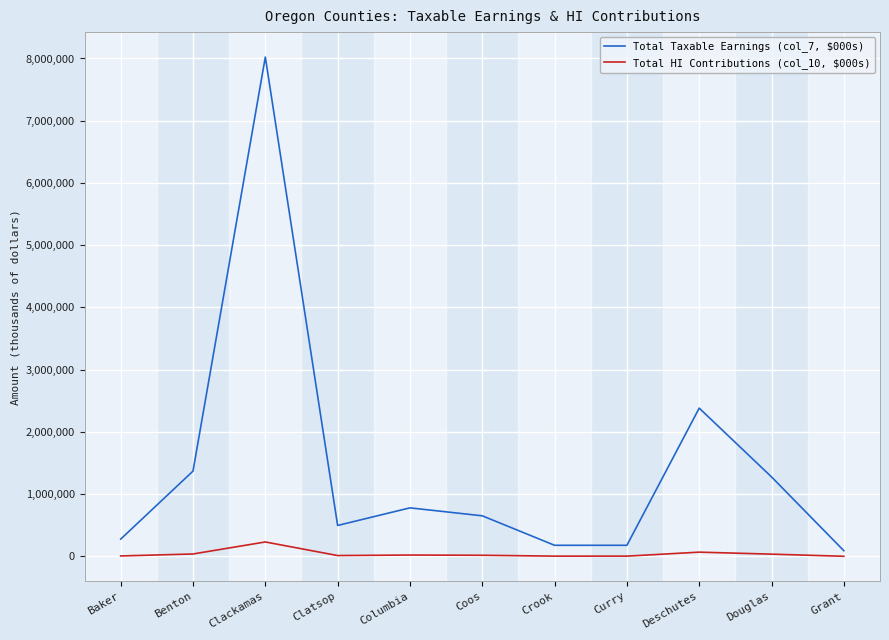

True or false: Total Taxable Earnings (col_7, $000s) and Total HI Contributions (col_10, $000s) intersect in this chart.

False